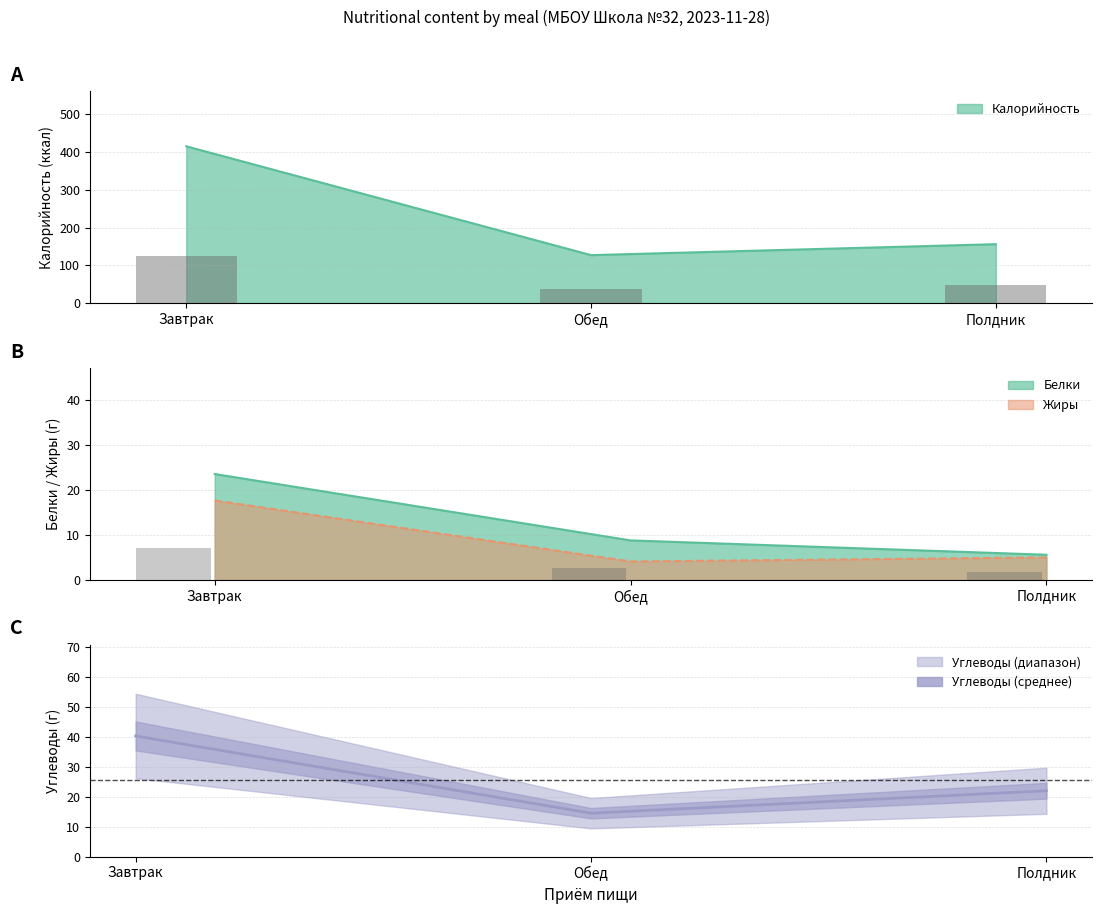

The chart shows a value of 26.6 at Завтрак. True or false?

False